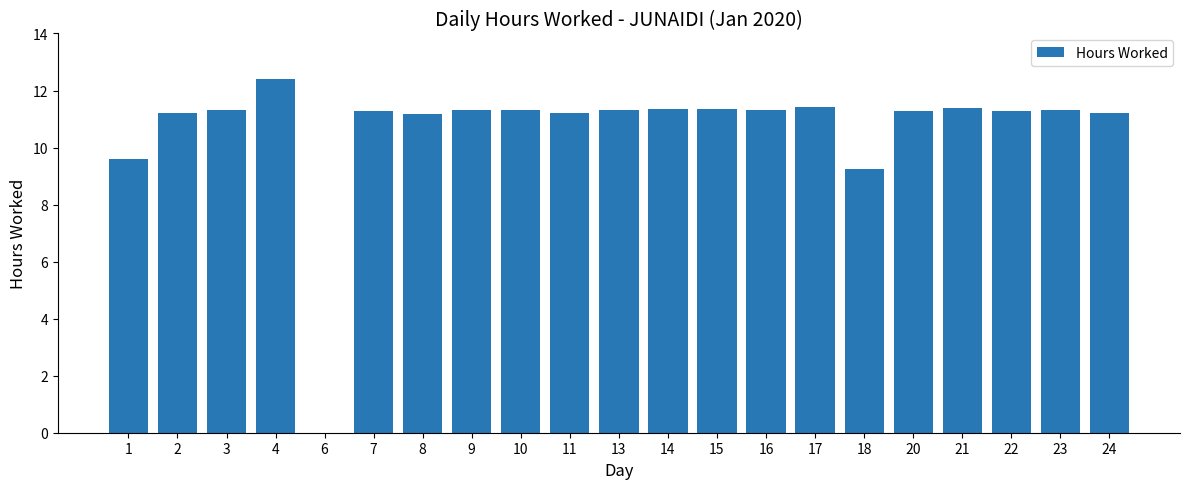

What is the change in value from 2 to 17?

+0.2